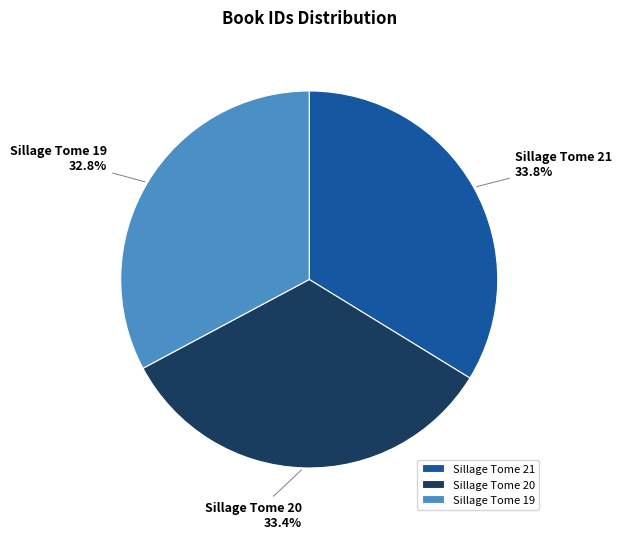

To the nearest percent, what is the difference between the largest and smallest slice percentages?

1%